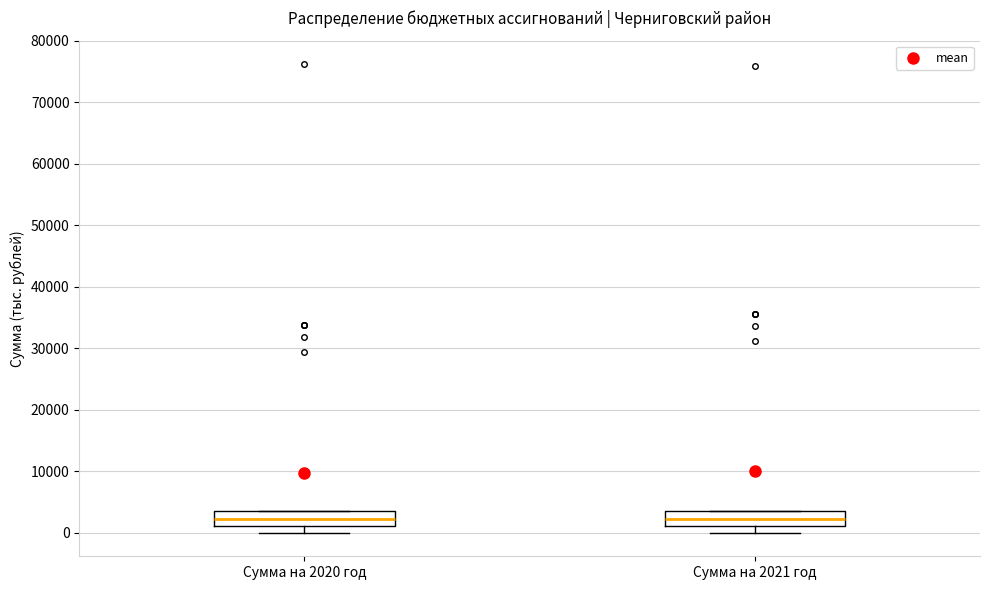

Reading left to right, transcribe this box plot: for each box, give where its median line is, the range the box spans, and where its two whiskers end, as read against the y-axis. The values are not printed on the chart, so give them approximately, as read against the axis.

Сумма на 2020 год: median 2000, box 1000 to 4000, whiskers 0 to 4000
Сумма на 2021 год: median 2000, box 1000 to 4000, whiskers 0 to 4000